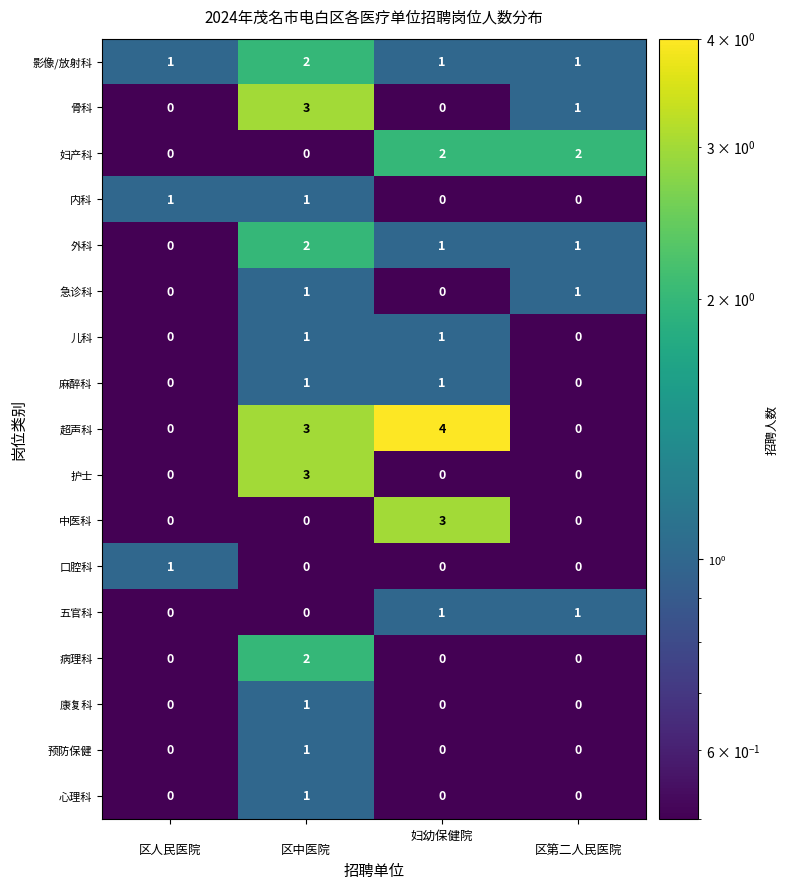

How many 护士 values are between 0 and 3?

4